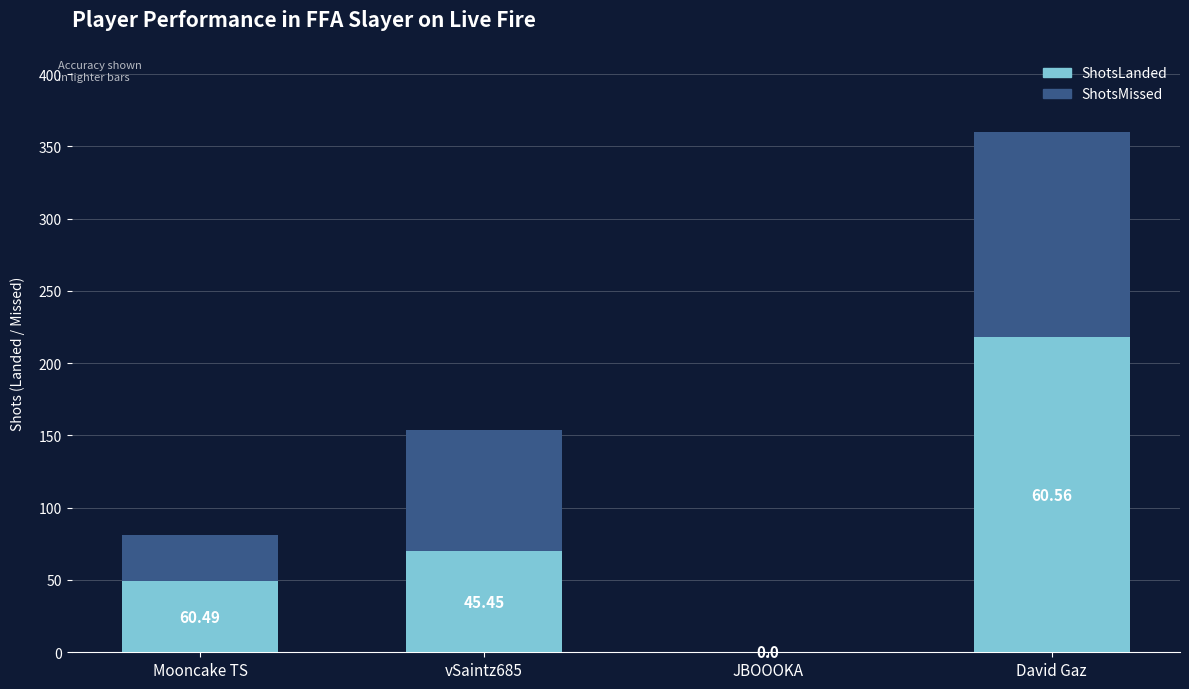

What are all the series names shown in the legend?

ShotsLanded, ShotsMissed